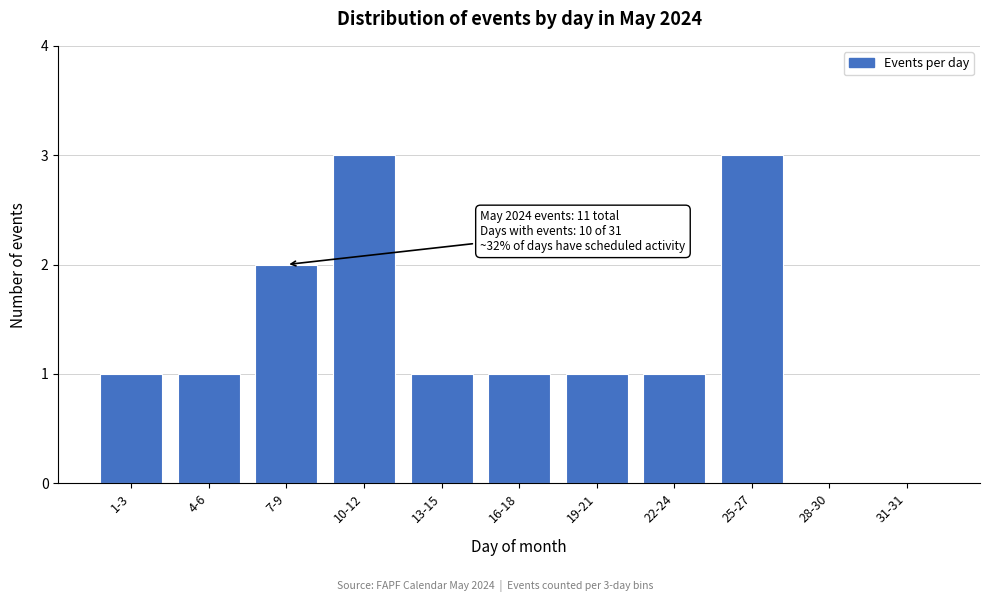

Reading left to right, list all the values displayed in this chart.

1-3=1	4-6=1	7-9=2	10-12=3	13-15=1	16-18=1	19-21=1	22-24=1	25-27=3	28-30=0	31-31=0